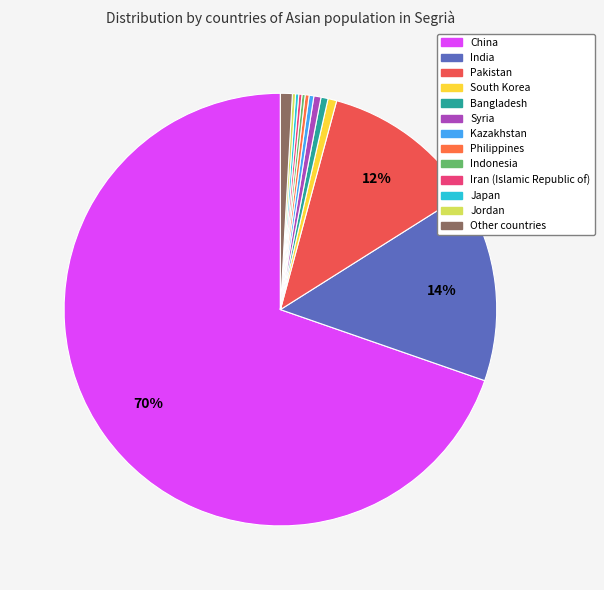

To the nearest percent, what percentage of the pie is India?

14%